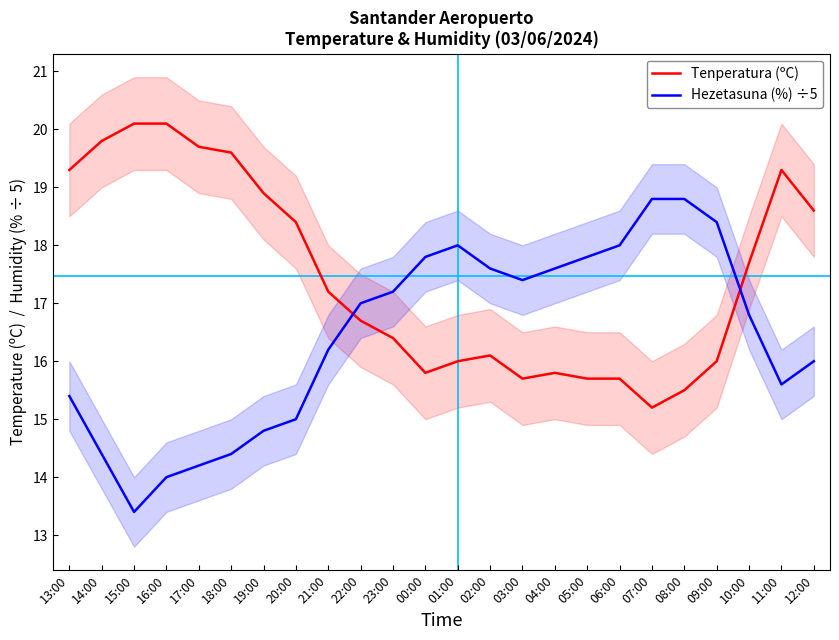

What is the total value across all series at 19:00?

33.7